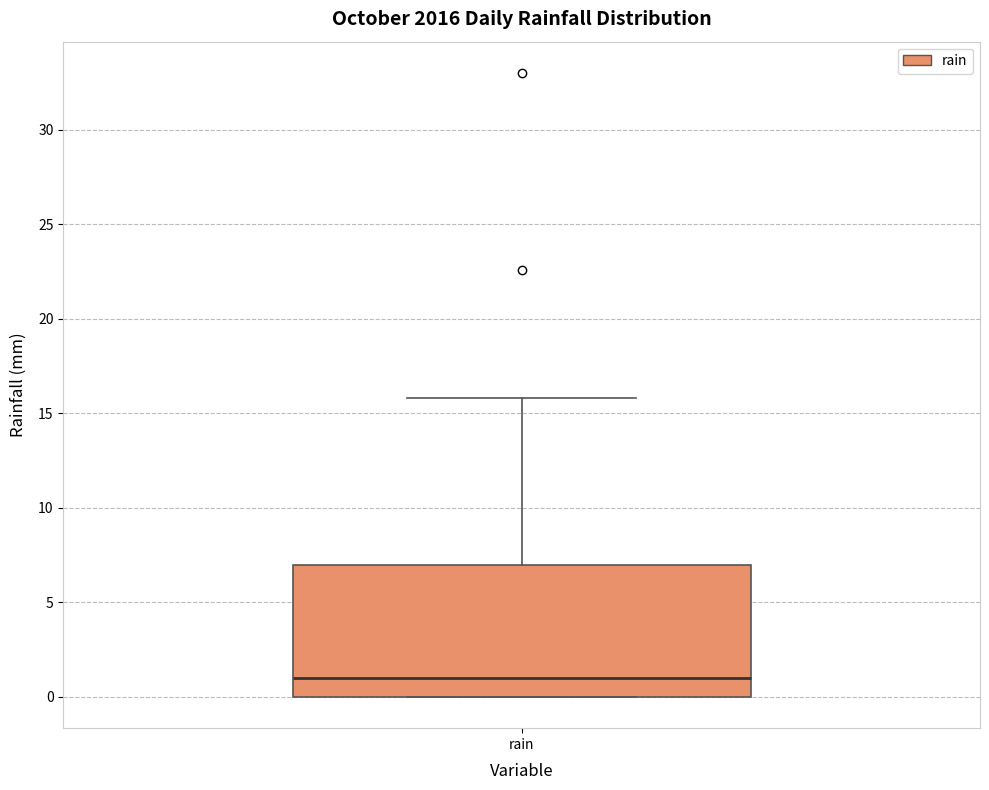

Transcribe this box plot: give where the median line is, the range the box spans, and where the two whiskers end, as read against the y-axis. The values are not printed on the chart, so give them approximately, as read against the axis.

median 1, box 0 to 7, whiskers 0 to 16